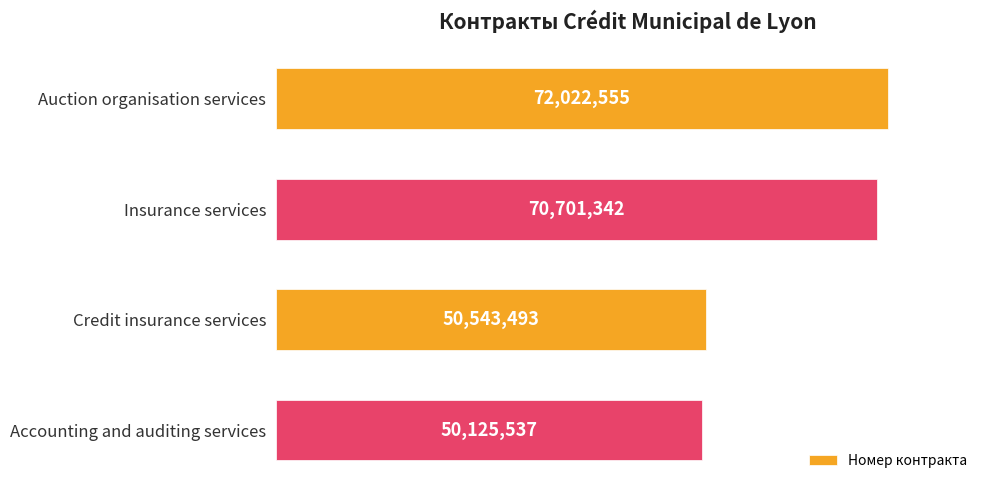

Are the bars grouped side by side (vs. stacked)?

No